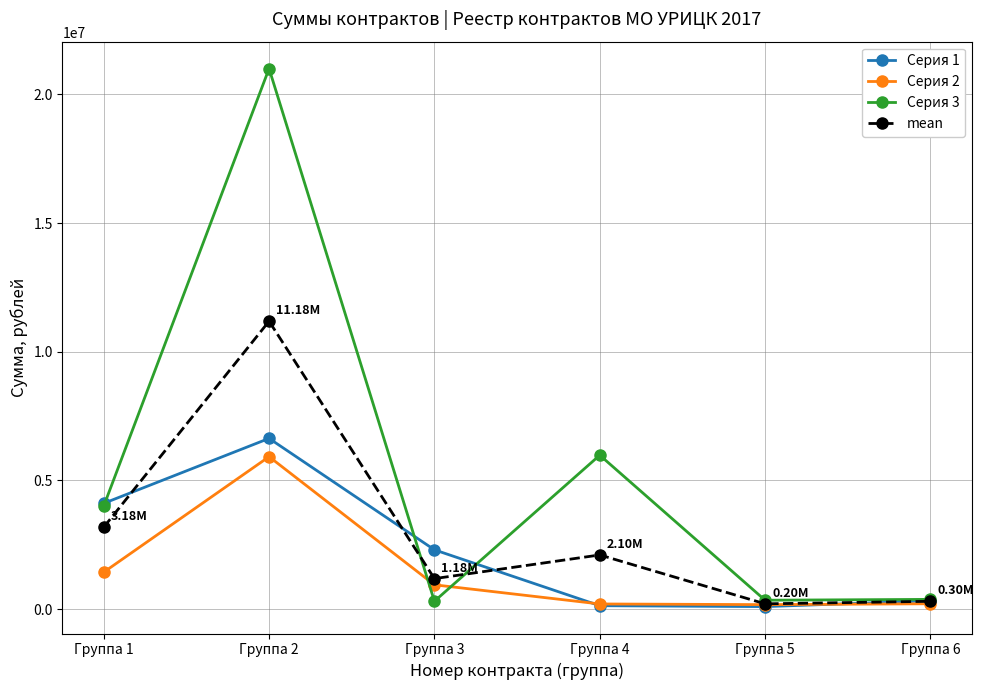

At which category is the sum across all series the highest?

Группа 2